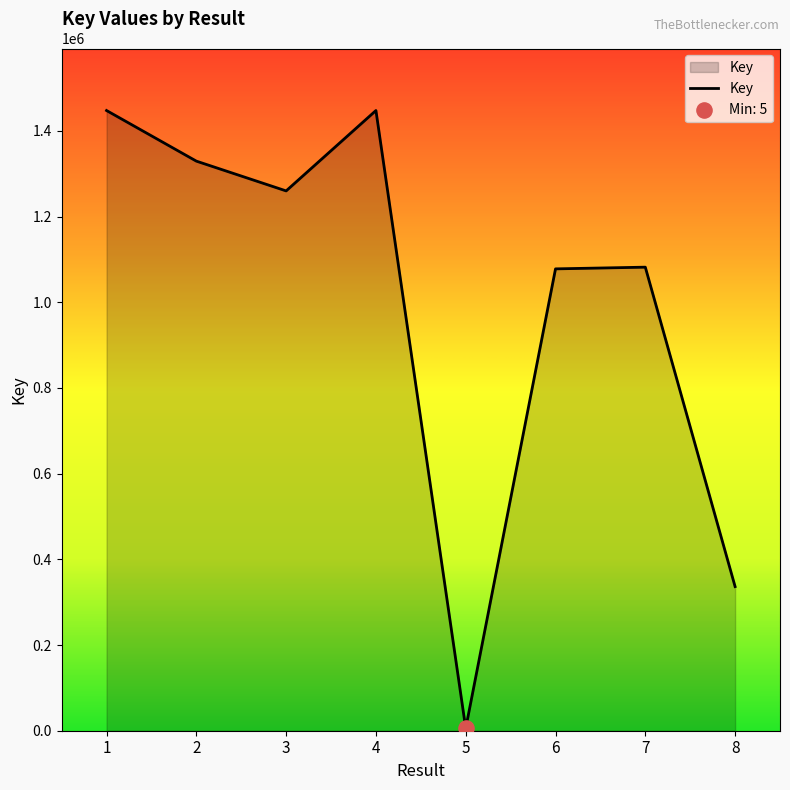

What is the change in value from 3 to 8?

-923643